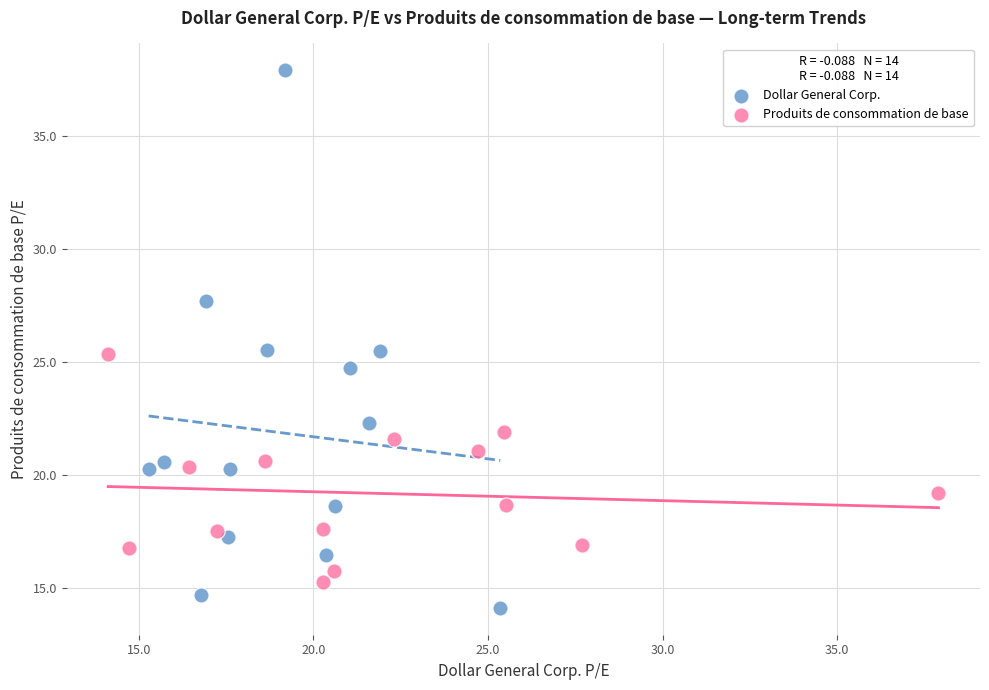

Which series reaches the maximum Y coordinate?

Dollar General Corp.